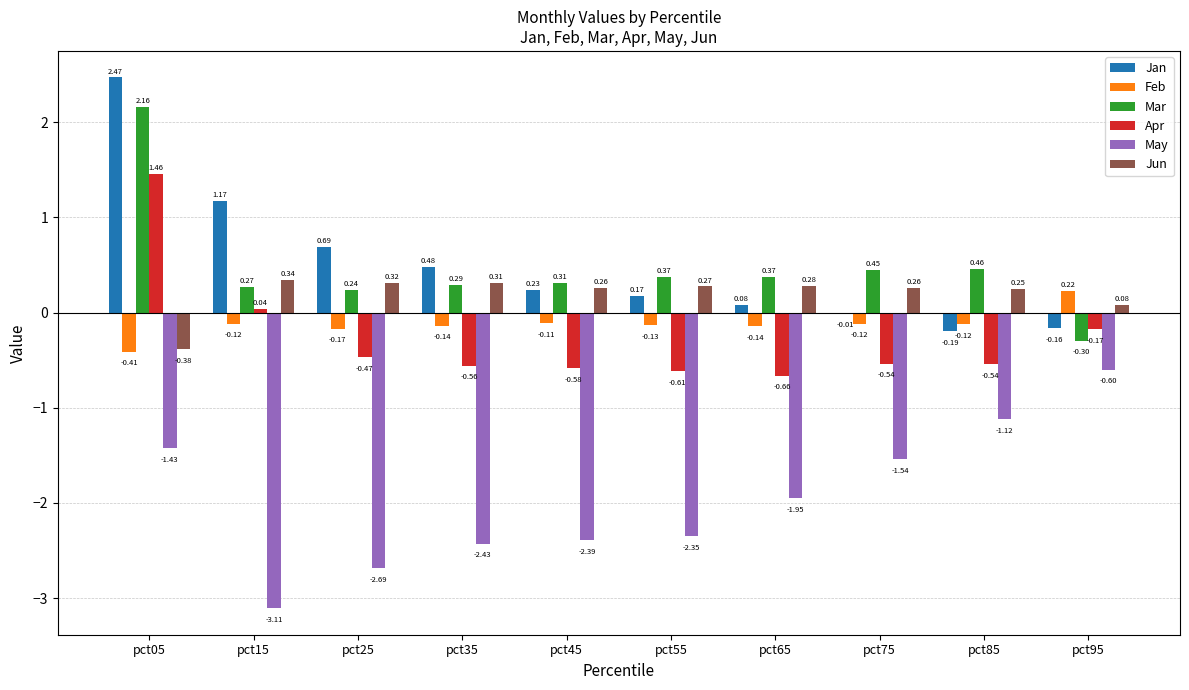

Which series changed the most between pct15 and pct45?

Jan